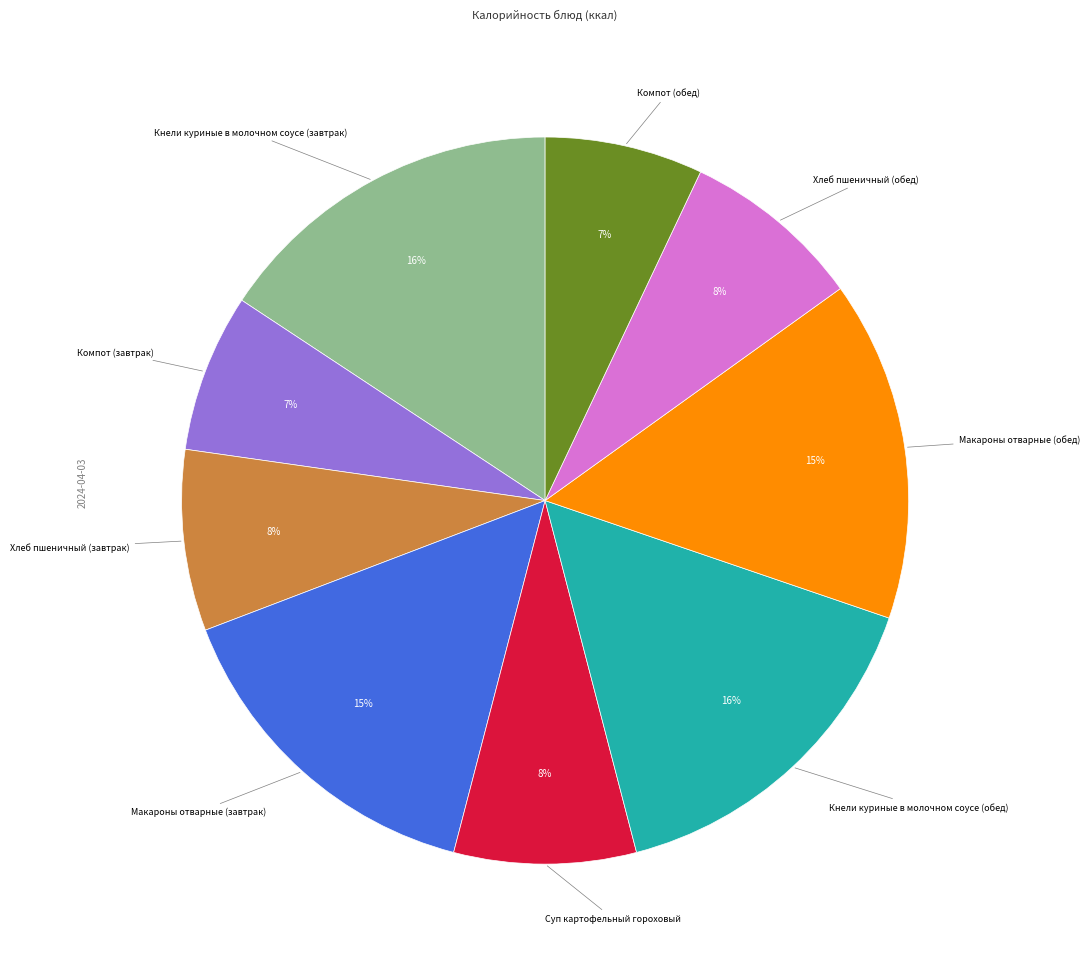

Does any single category account for the majority?

No